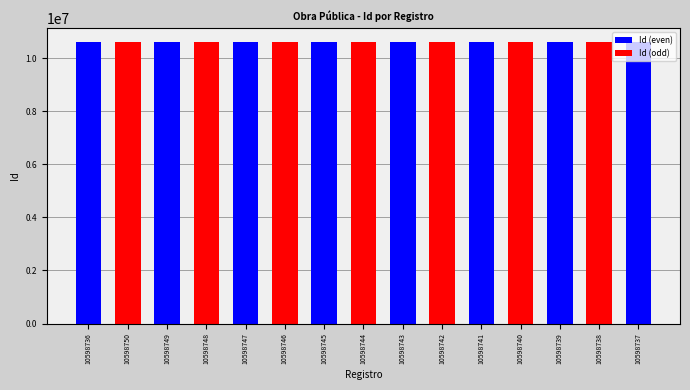

True or false: the data shows 10598739 at 10598739.

True